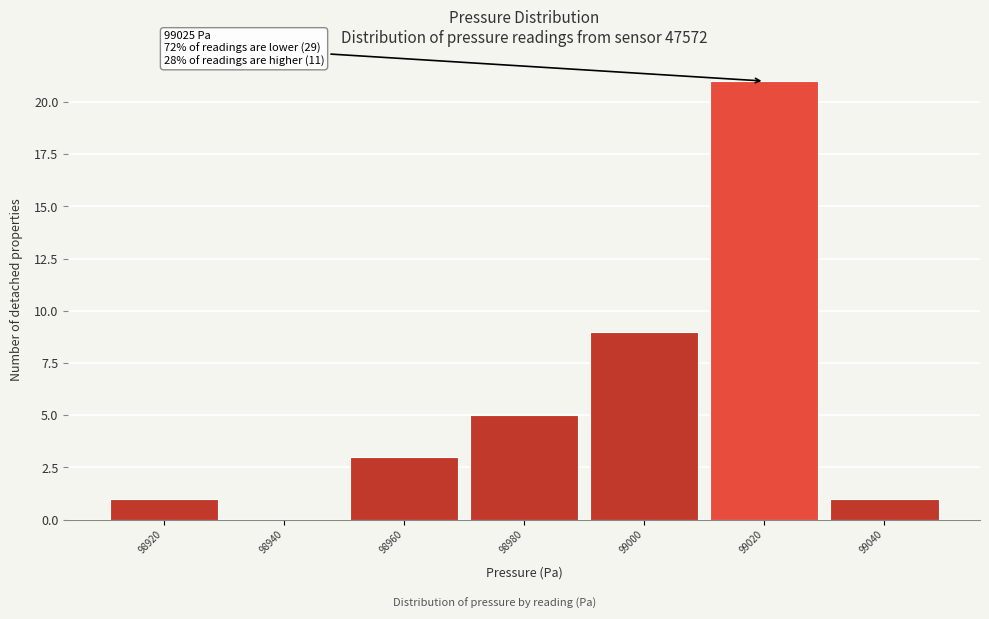

Reading left to right, list all the values displayed in this chart.

98920=1	98940=0	98960=3	98980=5	99000=9	99020=21	99040=1